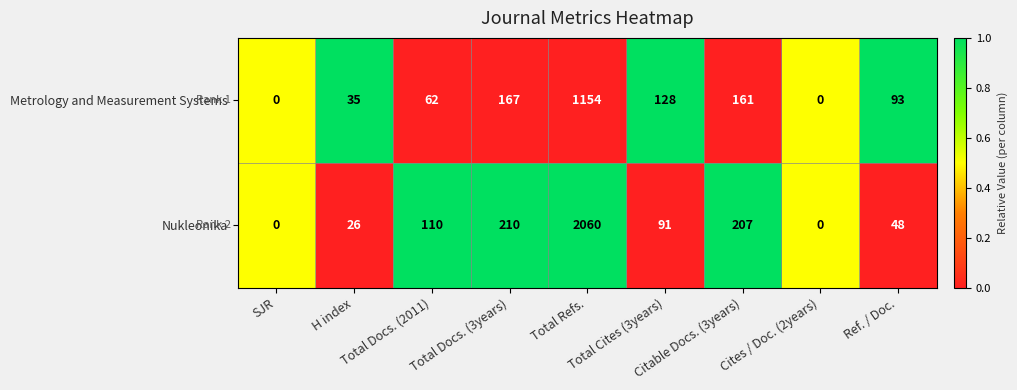

Which series has the largest range (max minus min)?

Nukleonika